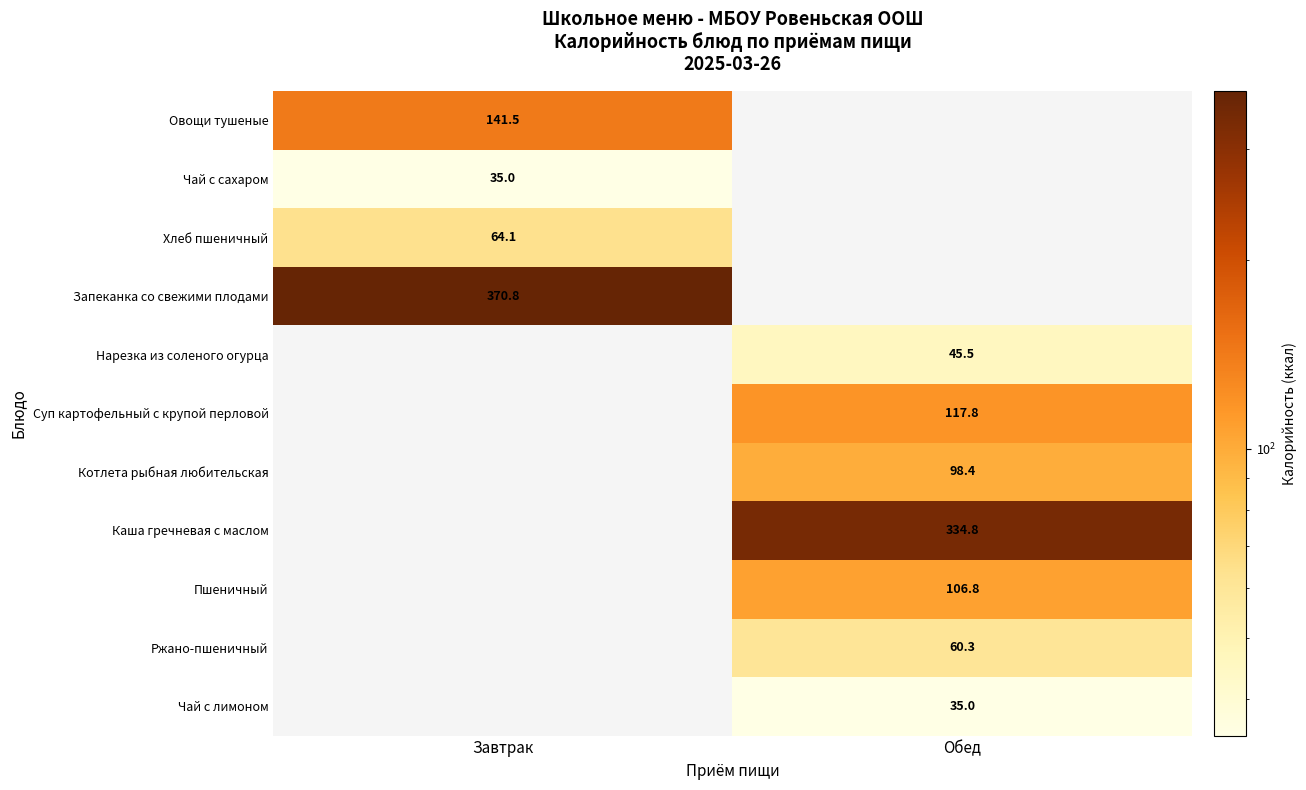

What is the smallest value displayed?

35.0